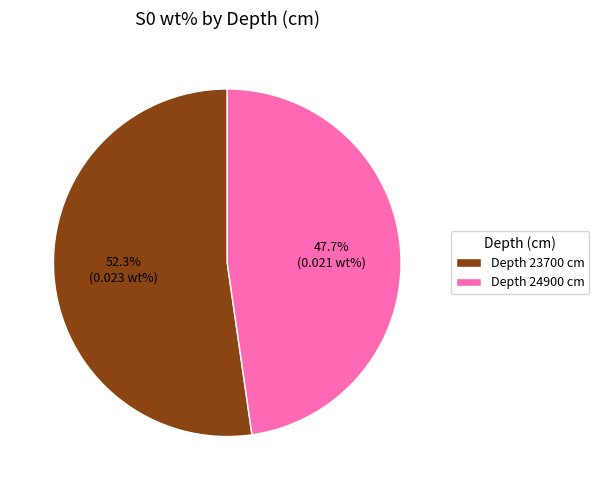

Which slice represents more than half of the pie?

Depth 23700 cm